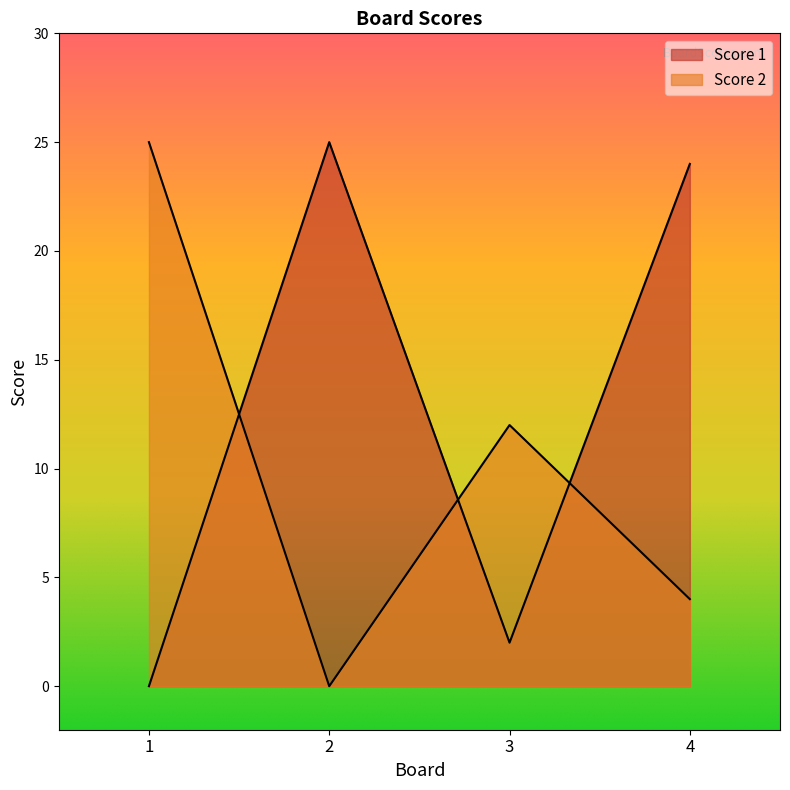

Which series has the widest spread of values?

Score 1